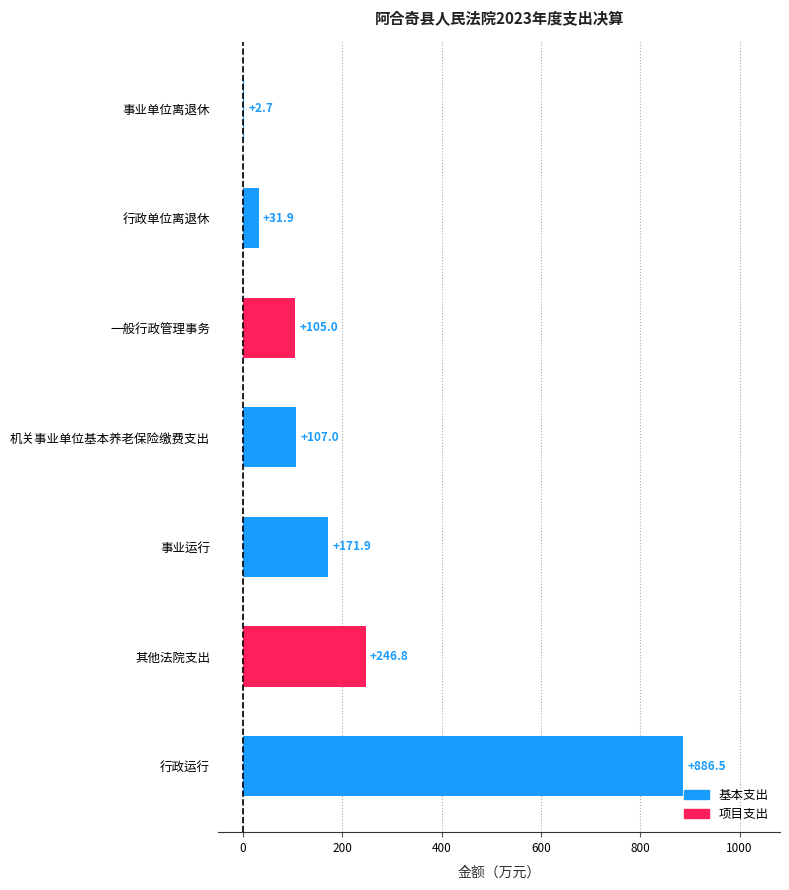

What position from the right is 行政单位离退休?

2